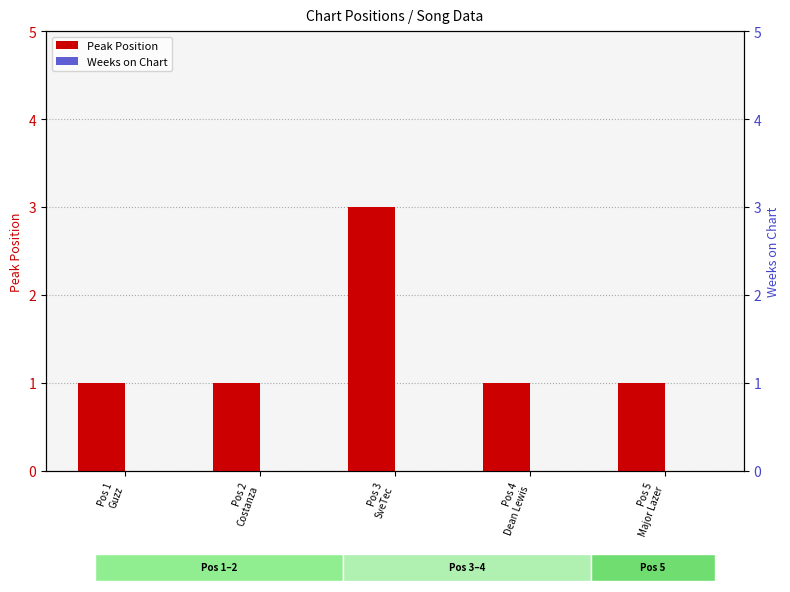

Read the Peak Position value at Pos 2
Costanza.

1